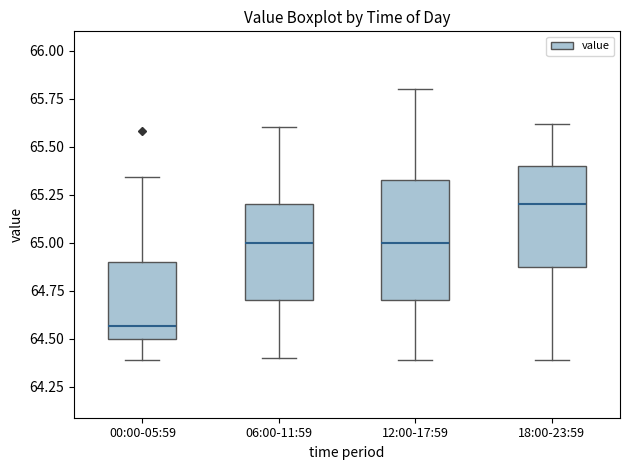

Which box's median line is the lowest?

00:00-05:59